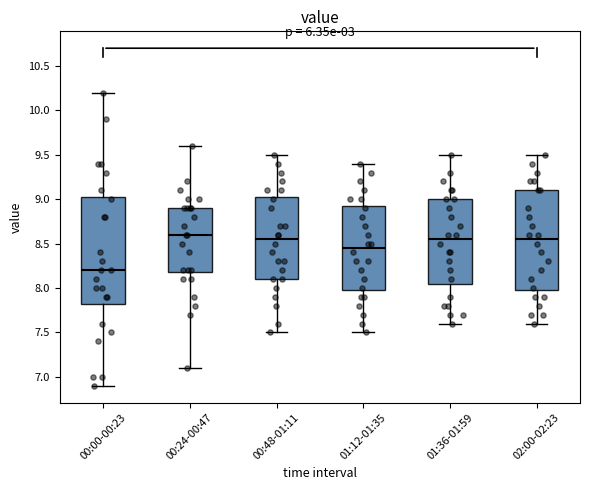

Reading left to right, read every box against the y-axis: the position of its median line, the range the box covers, and the ends of its whiskers. The values are not printed on the chart, so give them approximately, as read against the axis.

00:00-00:23: median 8.20, box 7.85 to 9.05, whiskers 6.90 to 10.20
00:24-00:47: median 8.60, box 8.20 to 8.90, whiskers 7.10 to 9.60
00:48-01:11: median 8.55, box 8.10 to 9.05, whiskers 7.50 to 9.50
01:12-01:35: median 8.45, box 8.00 to 8.95, whiskers 7.50 to 9.40
01:36-01:59: median 8.55, box 8.05 to 9.00, whiskers 7.60 to 9.50
02:00-02:23: median 8.55, box 8.00 to 9.10, whiskers 7.60 to 9.50